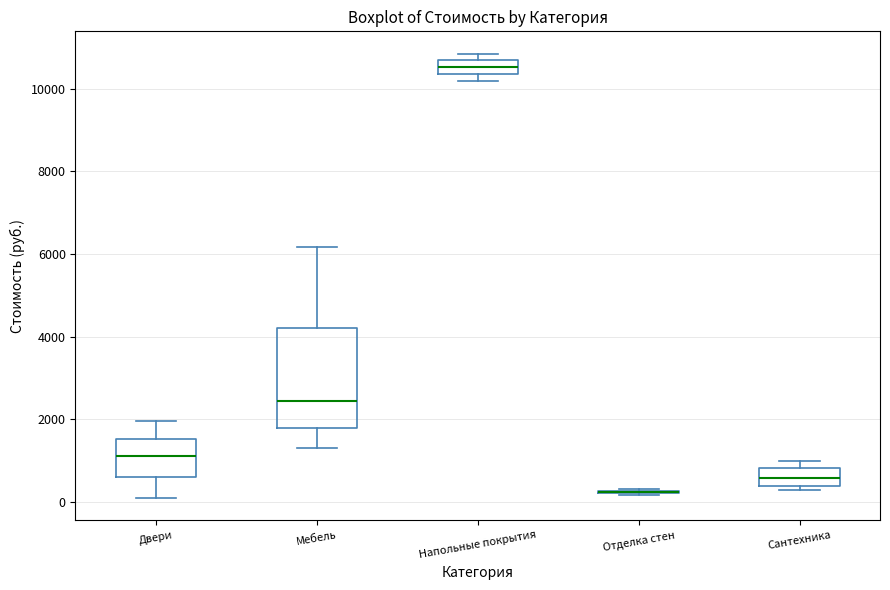

Reading left to right, transcribe this box plot: for each box, give where its median line is, the range the box spans, and where its two whiskers end, as read against the y-axis. The values are not printed on the chart, so give them approximately, as read against the axis.

Двери: median 1200, box 600 to 1600, whiskers 0 to 2000
Мебель: median 2400, box 1800 to 4200, whiskers 1400 to 6200
Напольные покрытия: median 10600 (inside the box), box 10400 to 10600, whiskers 10200 to 10800
Отделка стен: box collapsed to a line at 200, whiskers 200 to 200
Сантехника: median 600, box 400 to 800, whiskers 200 to 1000